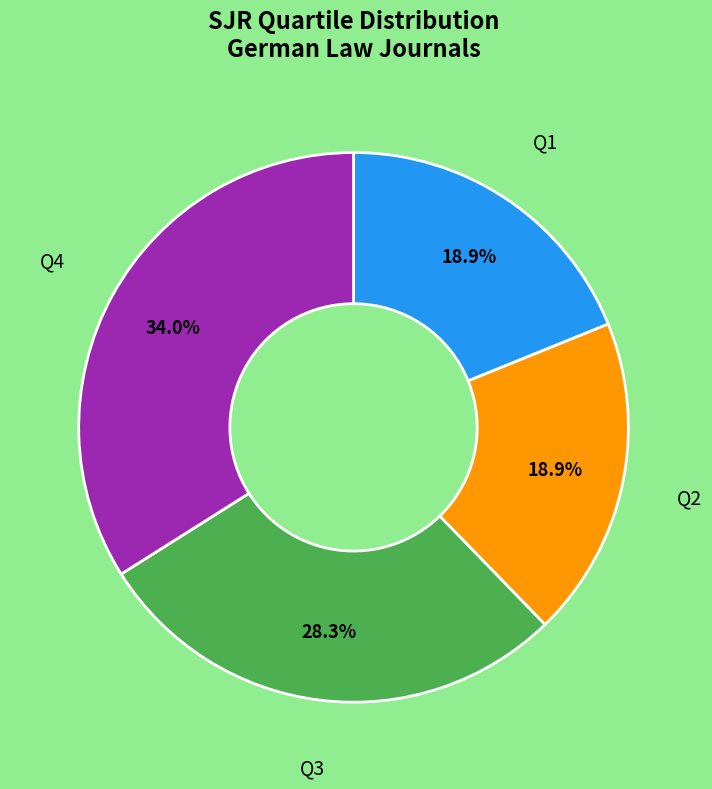

Does any single category account for the majority?

No